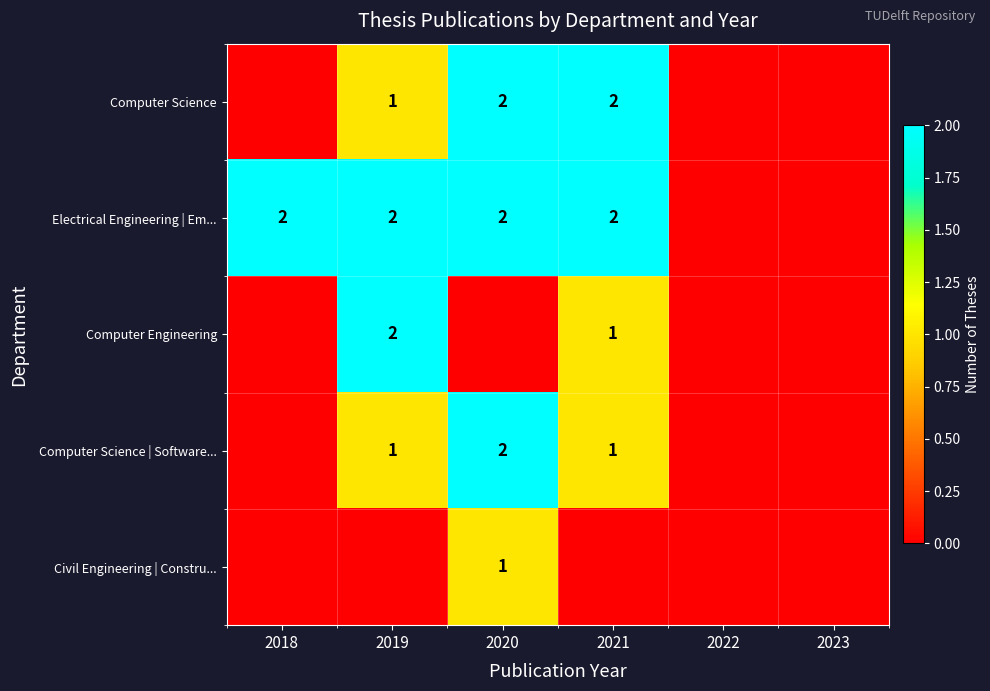

Is the value of Computer Science at 2019 greater than the value of Computer Engineering at 2019?

No